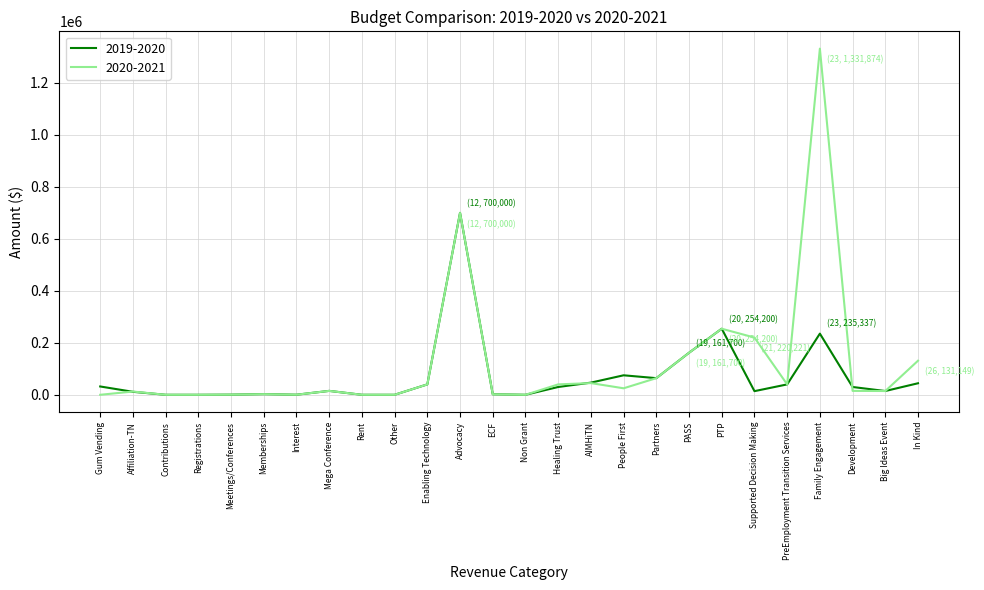

True or false: 2019-2020 has a value of 0.0 at Contributions.

True